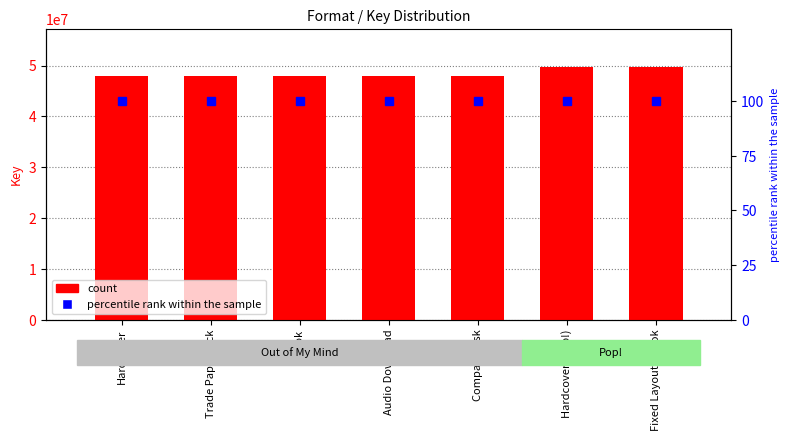

The value of Key at Hardcover (Pop!) is 69796113. True or false?

False